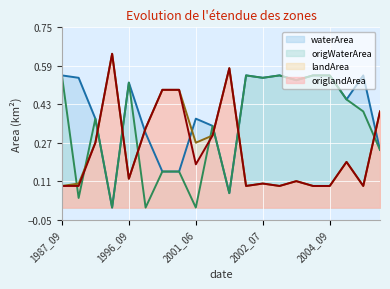

How many distinct data groups are displayed?

4